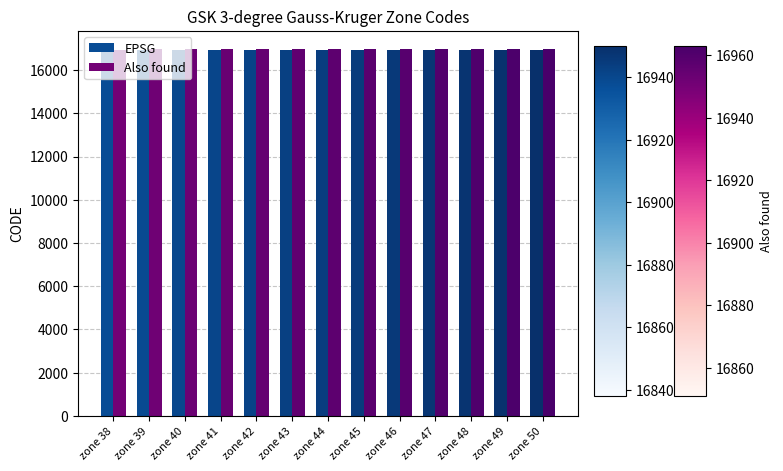

What is the total value across all series at zone 40?

33893